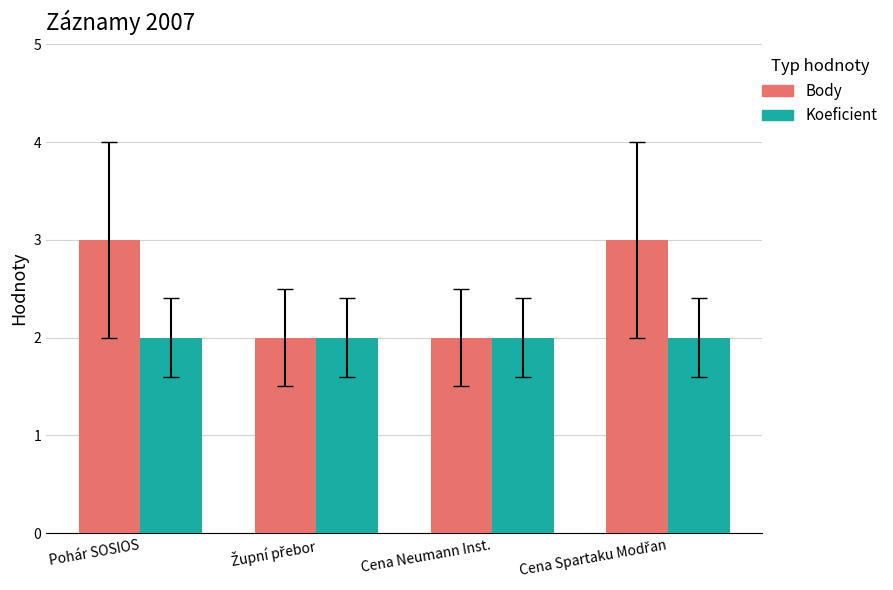

Which series has the largest total across all categories?

Body